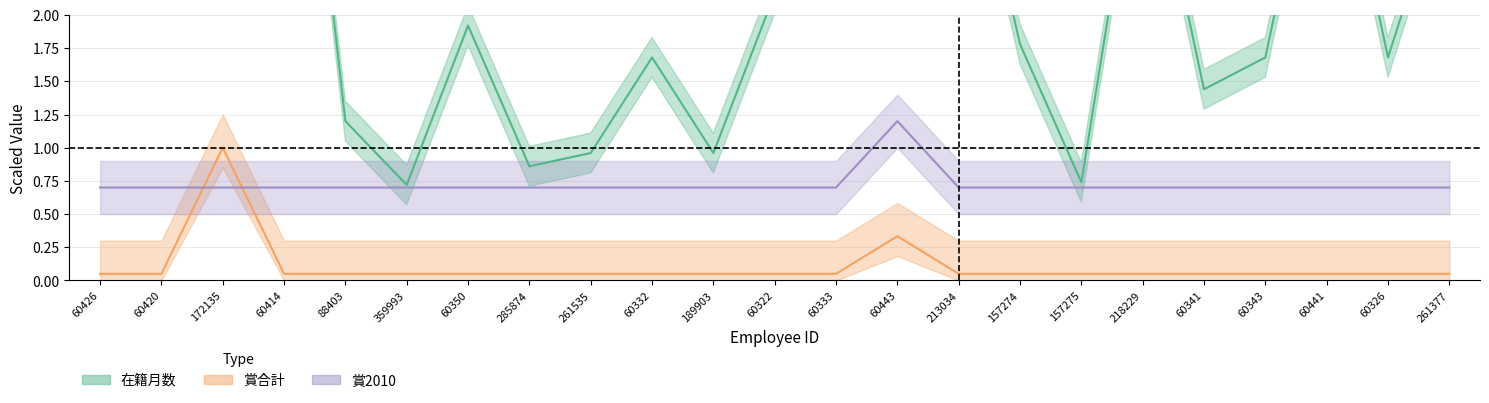

Reading left to right, extract all data points from this chart.

在籍月数: 4.6	5.3	2.2	5.3	1.2	0.7	1.9	0.9	1.0	1.7	1.0	2.2	5.3	5.3	3.8	1.8	0.7	3.6	1.4	1.7	3.8	1.7	3.1
賞合計: 0.1	0.1	1.0	0.1	0.1	0.1	0.1	0.1	0.1	0.1	0.1	0.1	0.1	0.3	0.1	0.1	0.1	0.1	0.1	0.1	0.1	0.1	0.1
賞2010: 0.7	0.7	0.7	0.7	0.7	0.7	0.7	0.7	0.7	0.7	0.7	0.7	0.7	1.2	0.7	0.7	0.7	0.7	0.7	0.7	0.7	0.7	0.7